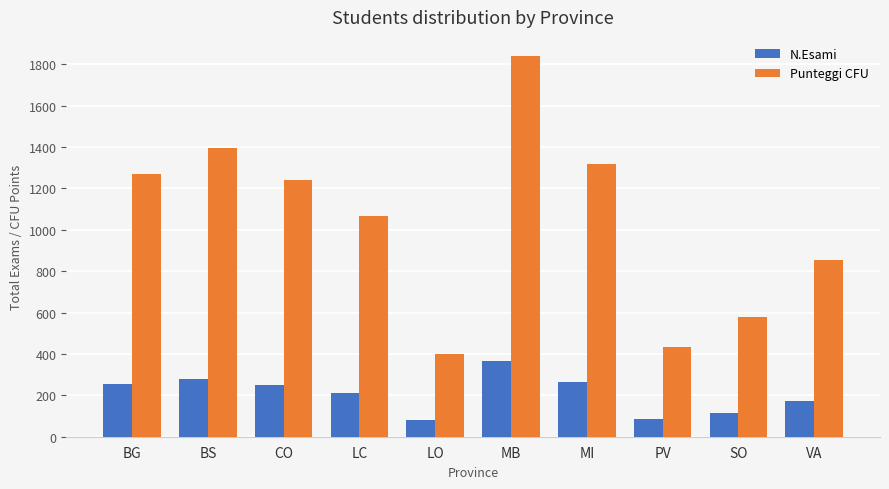

At which label does N.Esami reach its peak?

MB